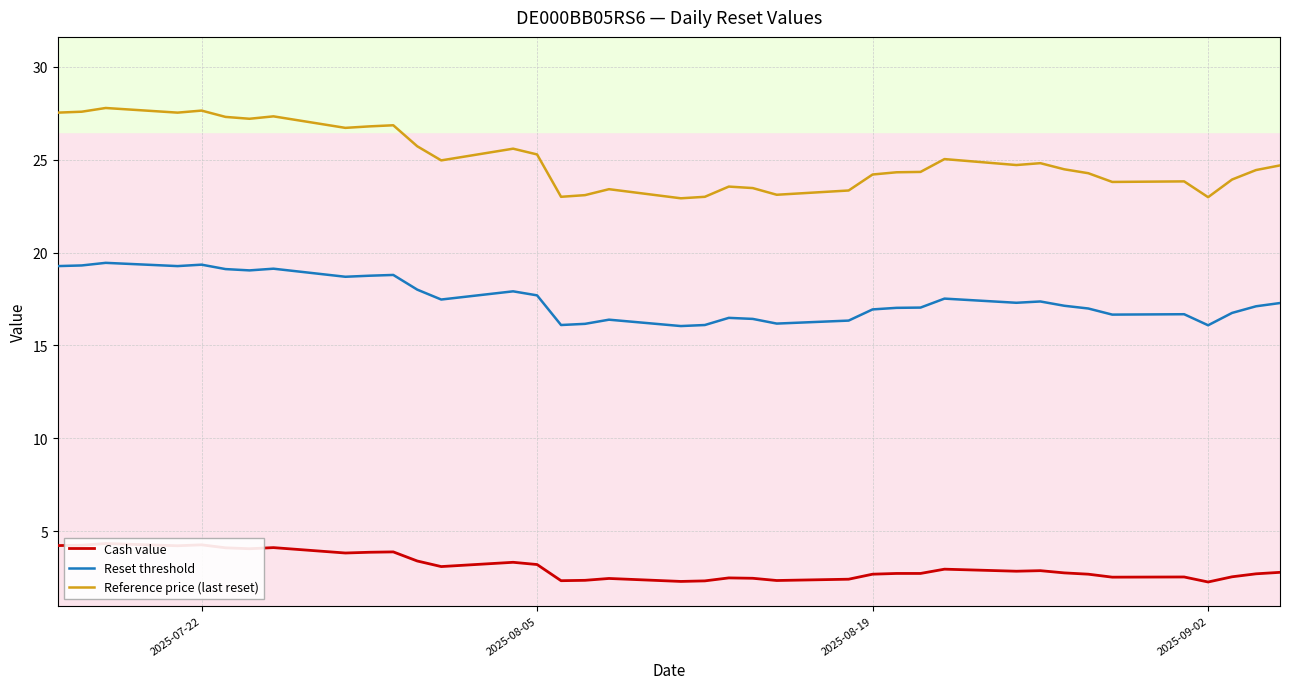

How many data points does each series have?

38